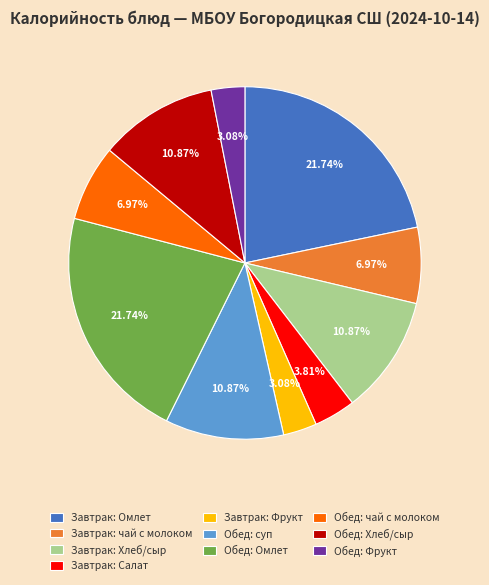

Which has a higher value, Обед: Фрукт or Завтрак: чай с молоком?

Завтрак: чай с молоком